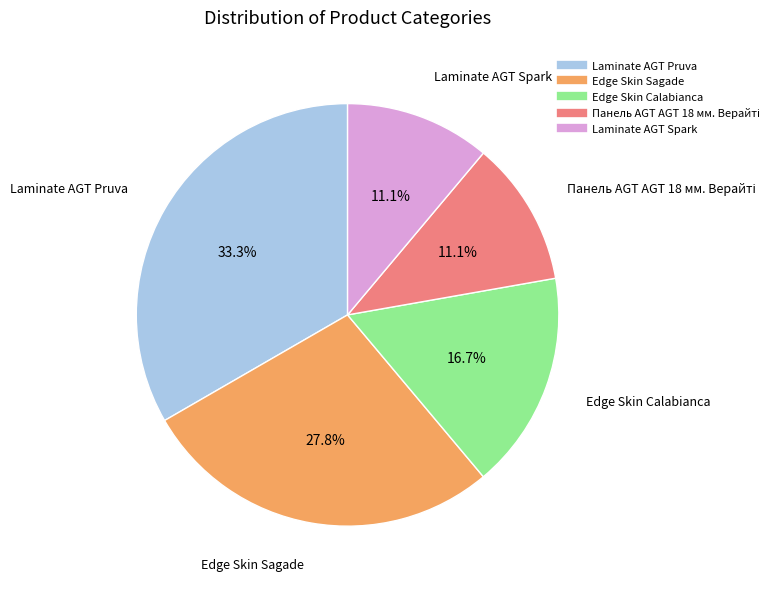

Combined, what portion of the pie is Laminate AGT Spark and Edge Skin Sagade?

38.9%